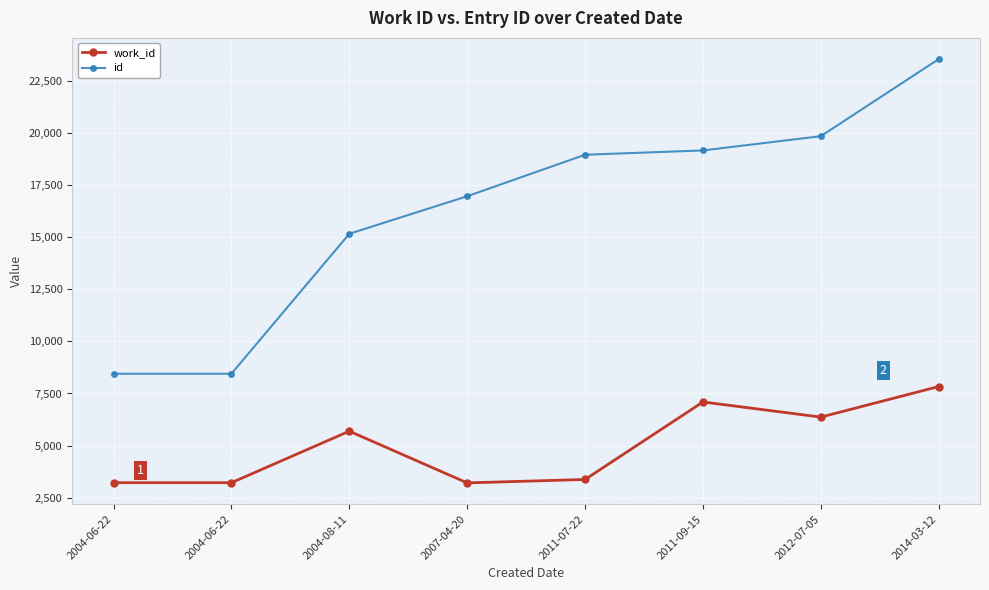

True or false: id and work_id intersect in this chart.

False